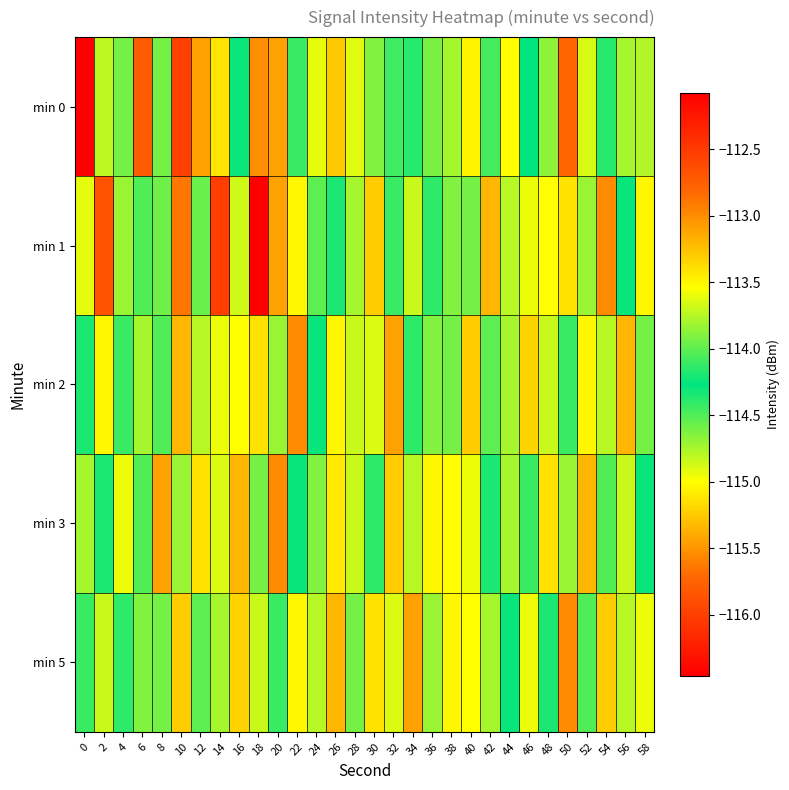

Reading left to right, list all the values displayed in this chart.

min 0: 0=-116.5	2=-113.7	4=-113.9	6=-112.7	8=-113.9	10=-112.5	12=-113.1	14=-113.4	16=-114.2	18=-113.0	20=-113.1	22=-114.1	24=-113.6	26=-115.2	28=-114.9	30=-113.9	32=-114.1	34=-114.4	36=-114.6	38=-114.7	40=-115.0	42=-114.5	44=-113.5	46=-114.3	48=-114.7	50=-115.7	52=-113.7	54=-114.2	56=-113.8	58=-113.8
min 1: 0=-113.6	2=-112.7	4=-113.8	6=-114.5	8=-114.0	10=-112.9	12=-114.0	14=-112.5	16=-113.7	18=-112.1	20=-113.1	22=-113.5	24=-114.0	26=-114.2	28=-113.8	30=-113.3	32=-114.1	34=-113.7	36=-114.4	38=-113.9	40=-114.6	42=-113.2	44=-114.8	46=-113.6	48=-115.0	50=-113.4	52=-114.7	54=-113.0	56=-114.3	58=-113.5
min 2: 0=-114.2	2=-113.5	4=-114.1	6=-113.8	8=-114.5	10=-113.2	12=-114.8	14=-113.6	16=-115.0	18=-113.4	20=-114.7	22=-113.0	24=-114.3	26=-113.5	28=-113.7	30=-114.9	32=-113.1	34=-114.4	36=-113.9	38=-114.6	40=-113.3	42=-114.0	44=-113.8	46=-115.2	48=-113.7	50=-114.1	52=-113.5	54=-114.8	56=-113.2	58=-114.6
min 3: 0=-113.8	2=-114.2	4=-113.6	6=-114.5	8=-113.1	10=-114.7	12=-113.4	14=-114.9	16=-113.2	18=-114.6	20=-113.0	22=-114.3	24=-113.9	26=-115.1	28=-113.7	30=-114.4	32=-113.3	34=-114.8	36=-113.5	38=-115.0	40=-113.6	42=-114.2	44=-113.8	46=-114.1	48=-113.4	50=-114.7	52=-113.2	54=-114.5	56=-113.7	58=-114.3
min 5: 0=-114.1	2=-113.7	4=-114.4	6=-113.9	8=-114.6	10=-113.3	12=-114.0	14=-113.8	16=-115.2	18=-113.7	20=-114.1	22=-113.5	24=-114.8	26=-113.2	28=-114.6	30=-113.4	32=-114.9	34=-113.1	36=-114.7	38=-113.5	40=-115.0	42=-113.8	44=-114.3	46=-113.6	48=-114.2	50=-113.0	52=-114.5	54=-113.3	56=-114.8	58=-113.6